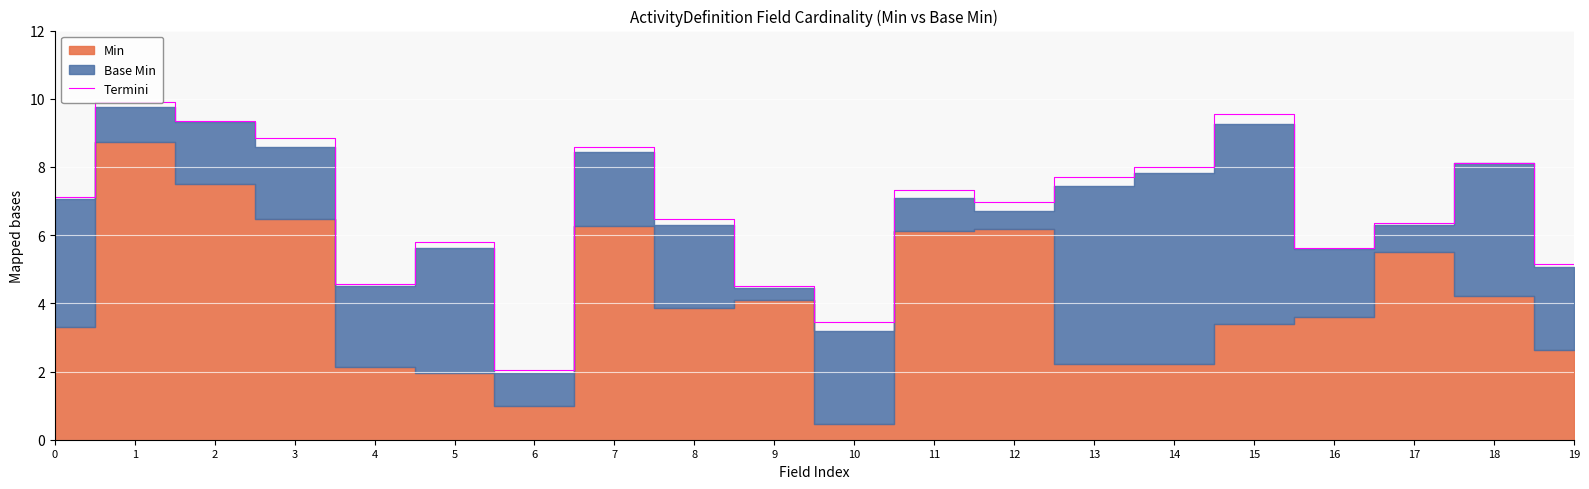

The value of Termini at 6 is 2.1. True or false?

True